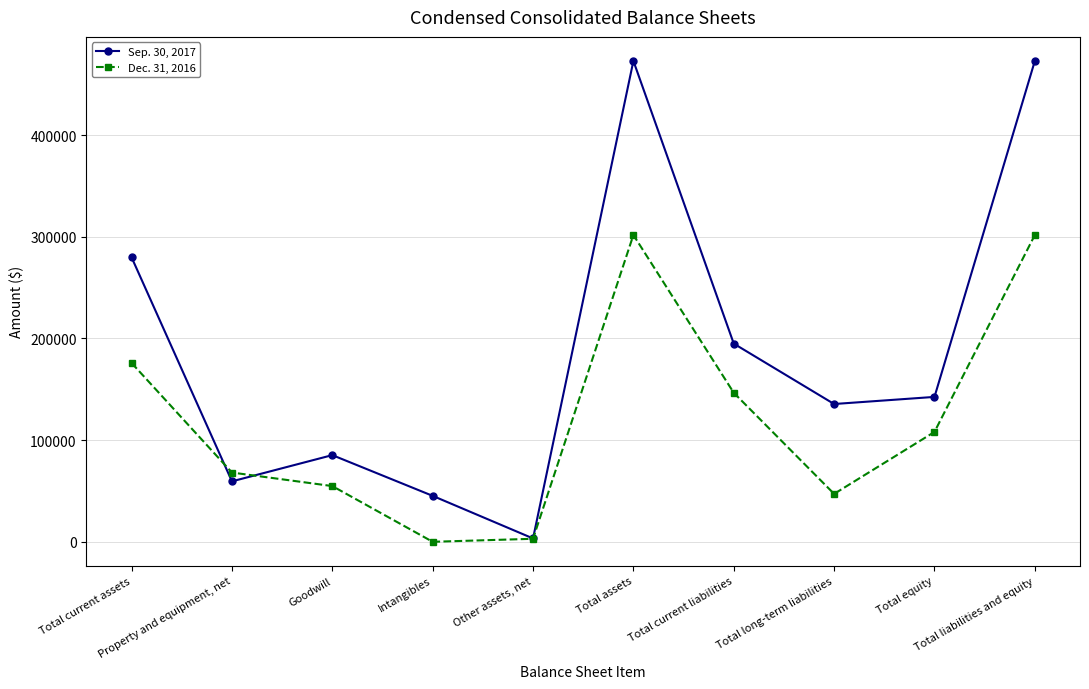

Reading right to left, extract all data points from this chart.

Sep. 30, 2017: 473035	142539	135543	194953	473035	3301	45200	85277	59464	279793
Dec. 31, 2016: 301823	108090	47141	146592	301823	2968	0	54820	68127	175908